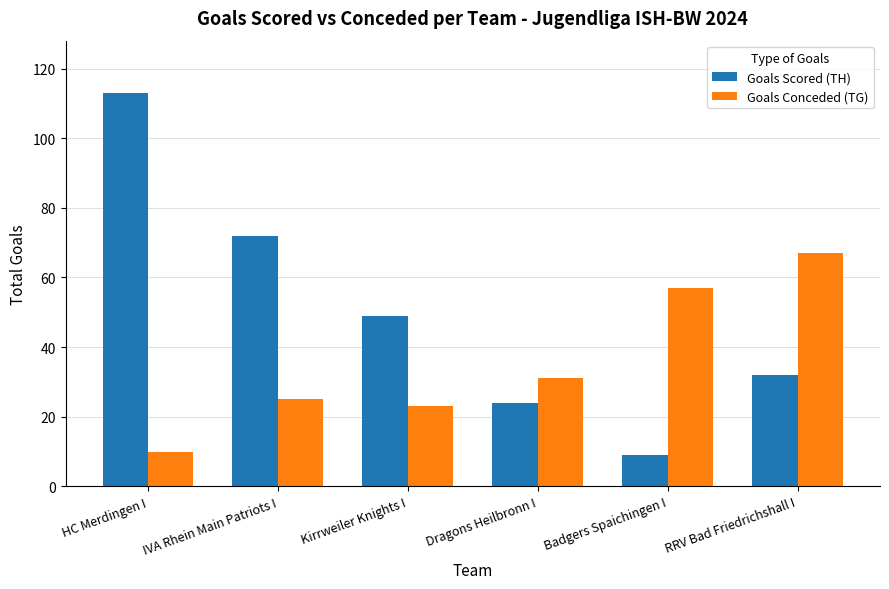

Rank the series by their maximum value, from lowest to highest.

Goals Conceded (TG), Goals Scored (TH)